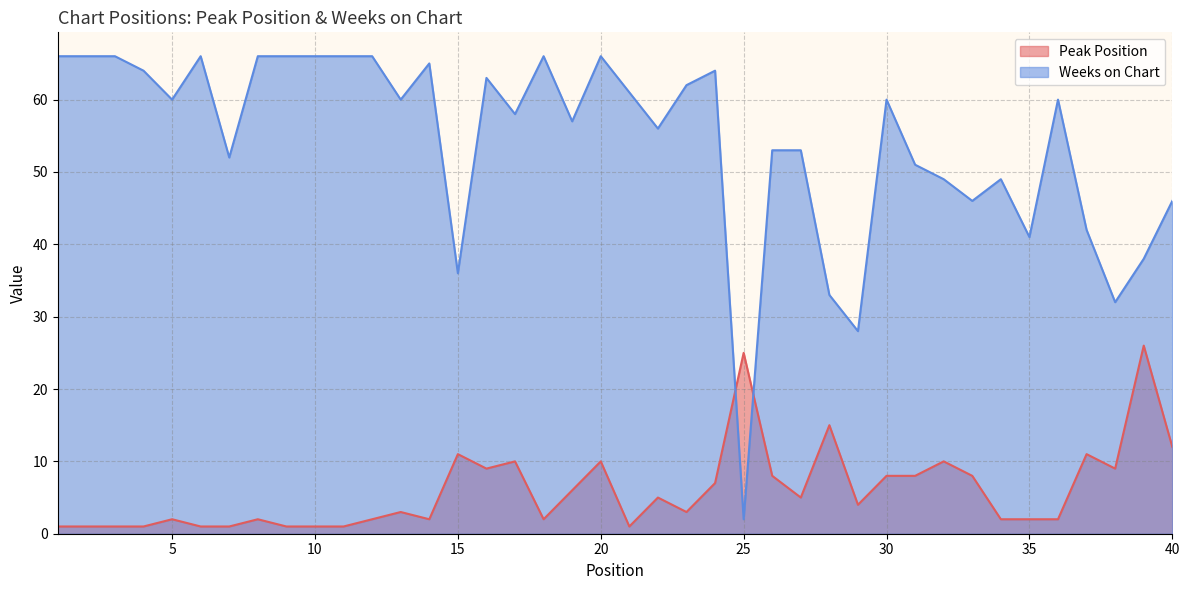

Which has a higher value, 2 or 12?

12